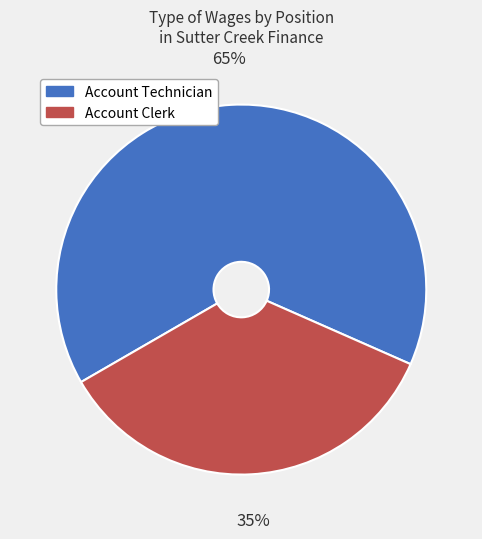

What is the majority slice?

Account Technician